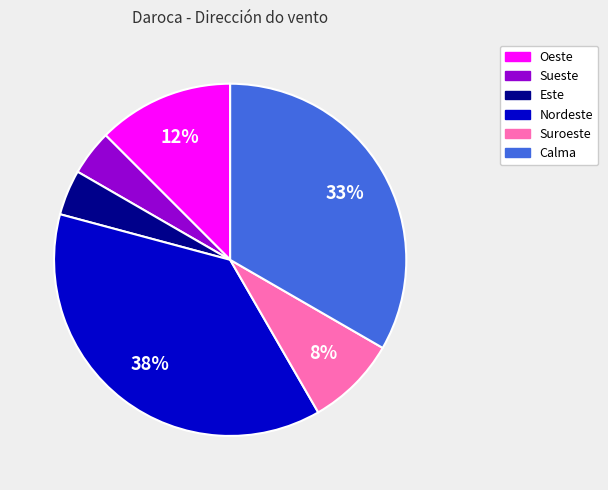

To the nearest percent, what portion does Suroeste represent?

8%